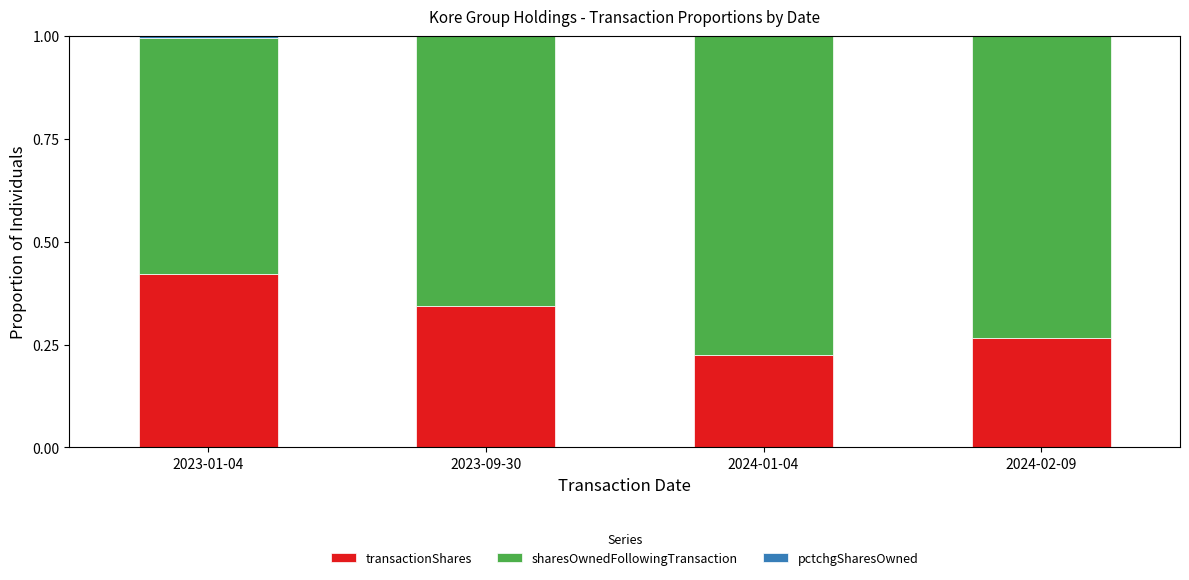

Does the chart contain stacked bars?

Yes